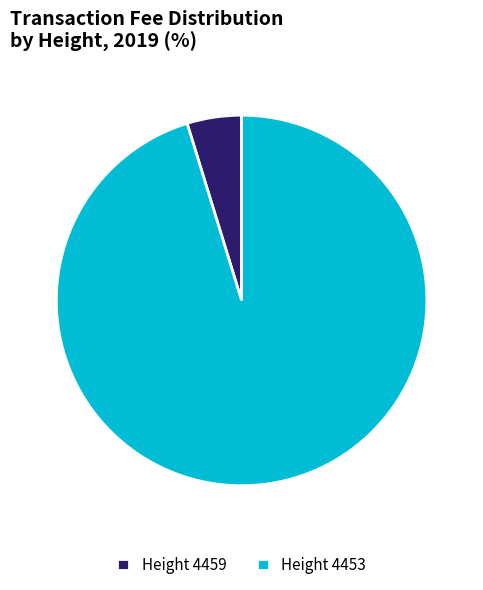

True or false: Height 4453 accounts for 88% of the total.

False